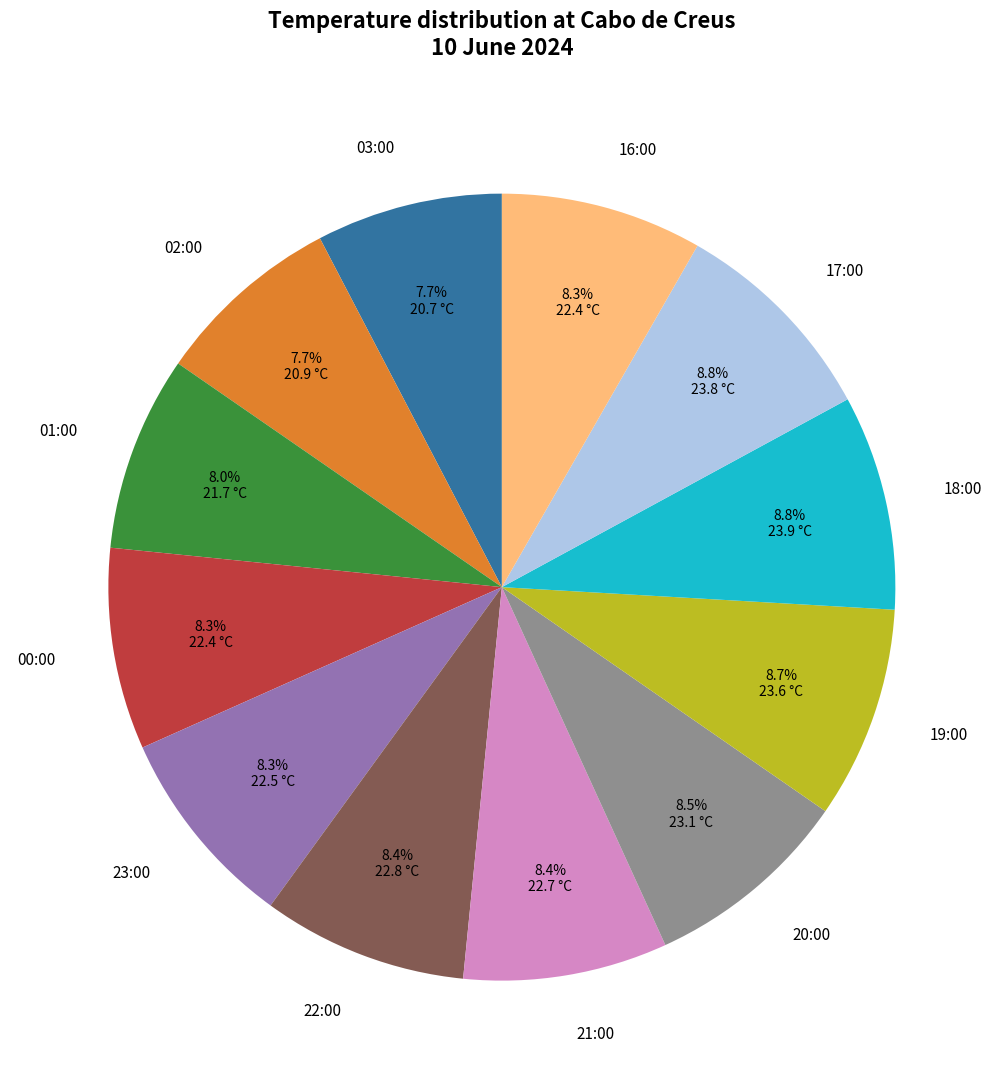

Does 23:00 represent more than half of the total?

No